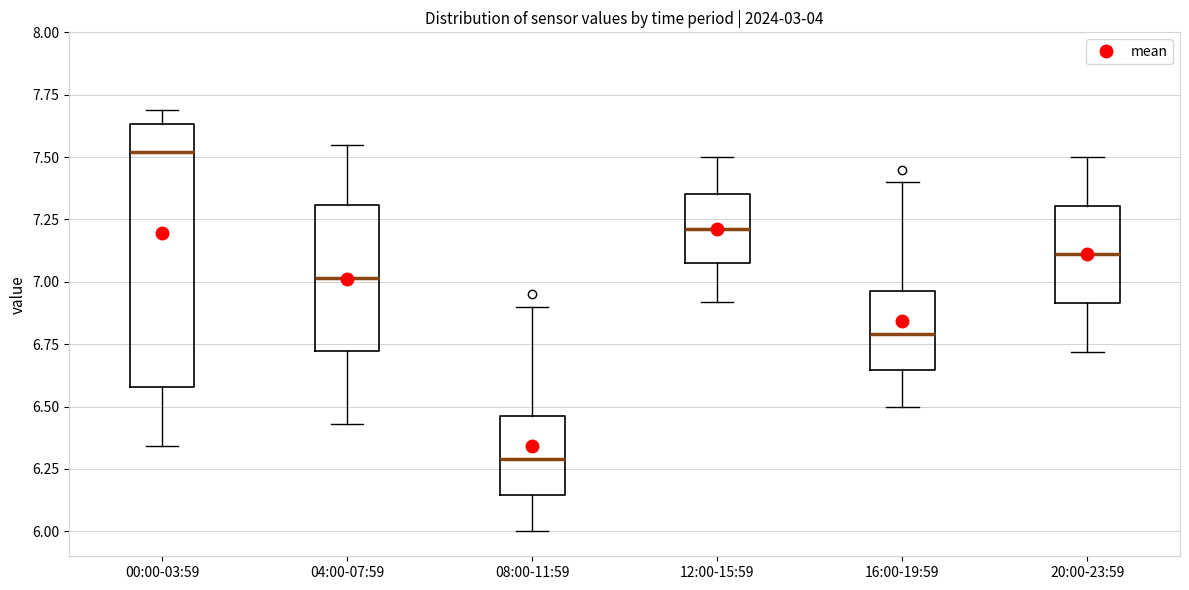

Reading left to right, read every box against the y-axis: the position of its median line, the range the box covers, and the ends of its whiskers. The values are not printed on the chart, so give them approximately, as read against the axis.

00:00-03:59: median 7.50, box 6.60 to 7.65, whiskers 6.35 to 7.70
04:00-07:59: median 7.00, box 6.70 to 7.30, whiskers 6.45 to 7.55
08:00-11:59: median 6.30, box 6.15 to 6.45, whiskers 6.00 to 6.90
12:00-15:59: median 7.20, box 7.10 to 7.35, whiskers 6.90 to 7.50
16:00-19:59: median 6.80, box 6.65 to 6.95, whiskers 6.50 to 7.40
20:00-23:59: median 7.10, box 6.90 to 7.30, whiskers 6.70 to 7.50